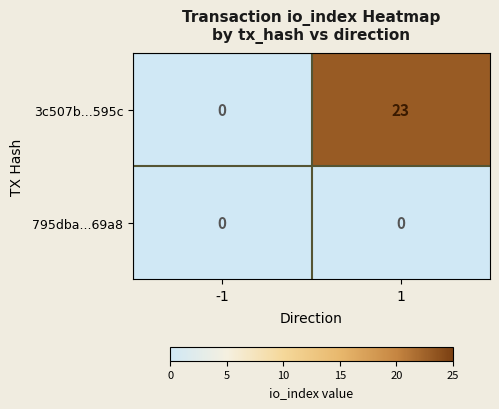

At how many categories does at least one series exceed 8?

1